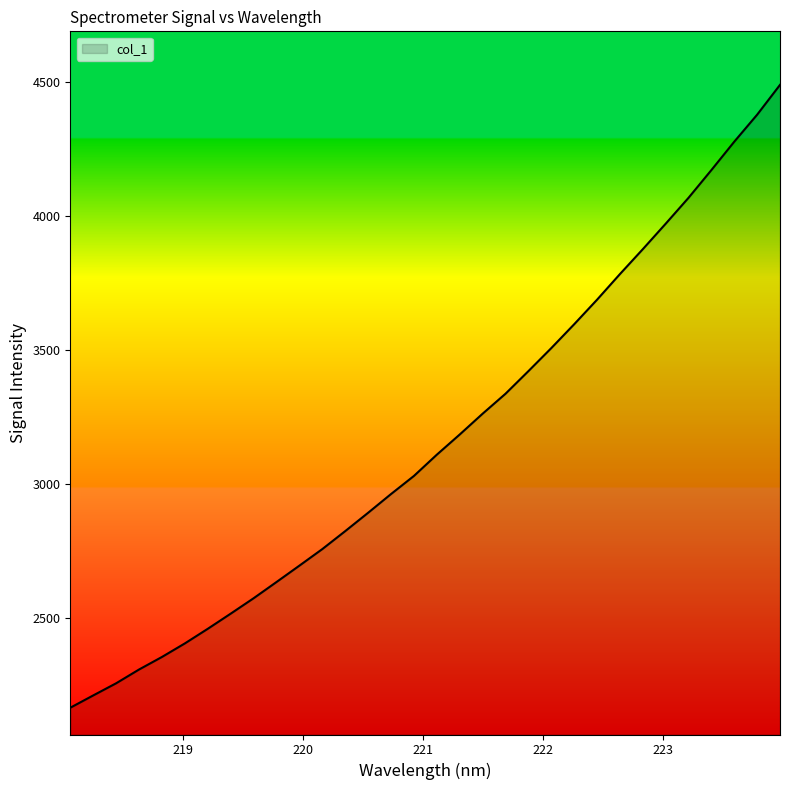

What is the difference between the maximum and minimum values?

2326.7